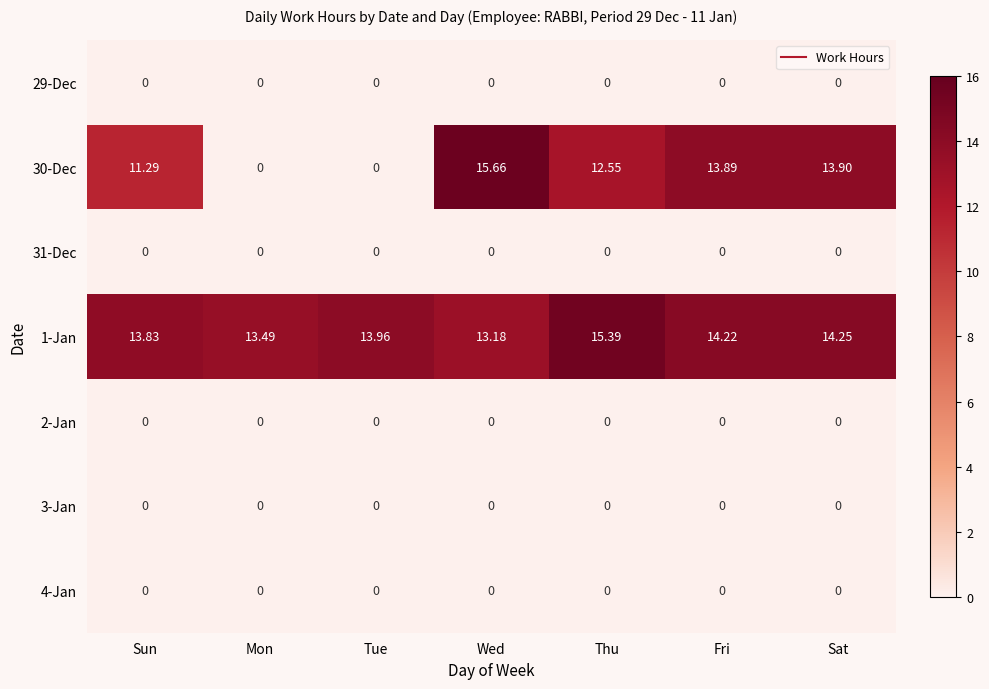

What is the spread (max minus min) of values at Sun?

13.8